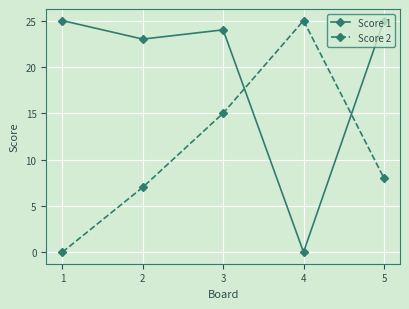

Which series changed the most between 2 and 5?

Score 1